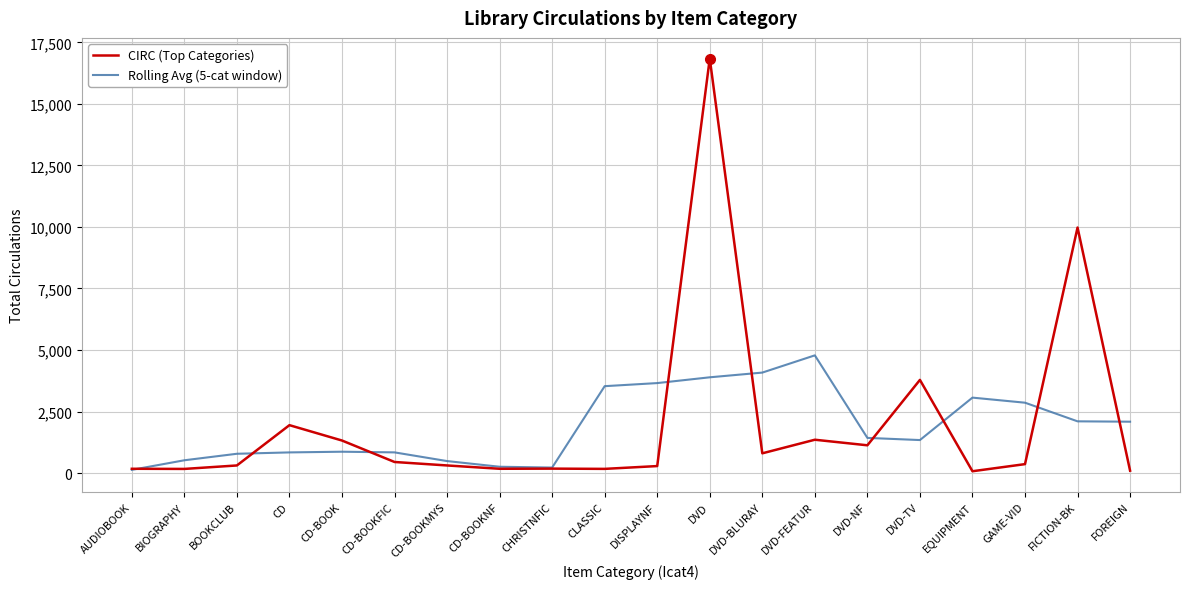

What is the total value across all series at GAME-VID?

3221.6